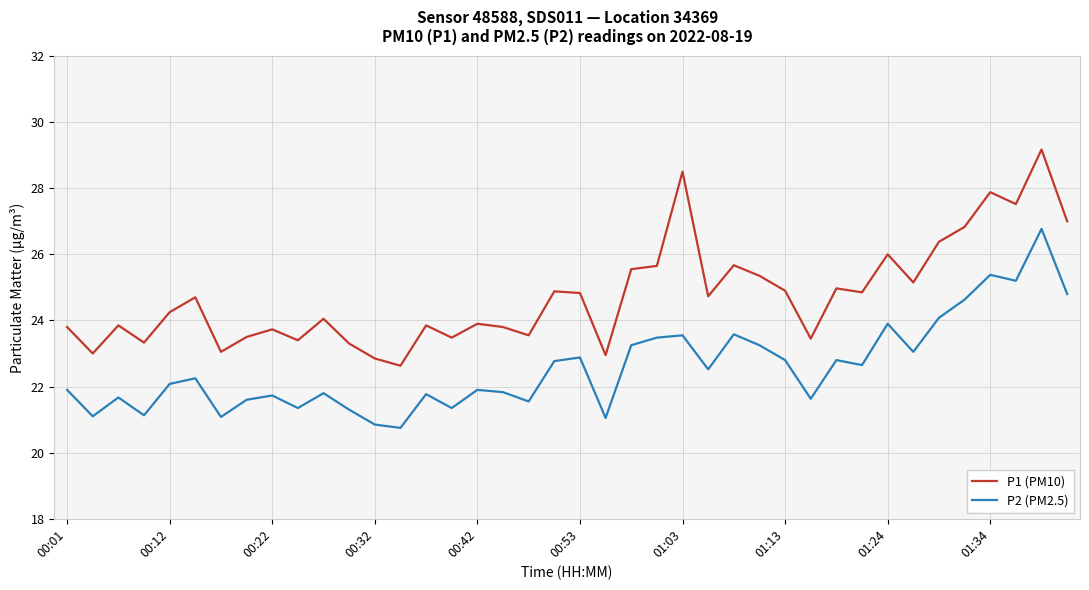

True or false: P1 (PM10) has more than 0 interior local peaks.

True